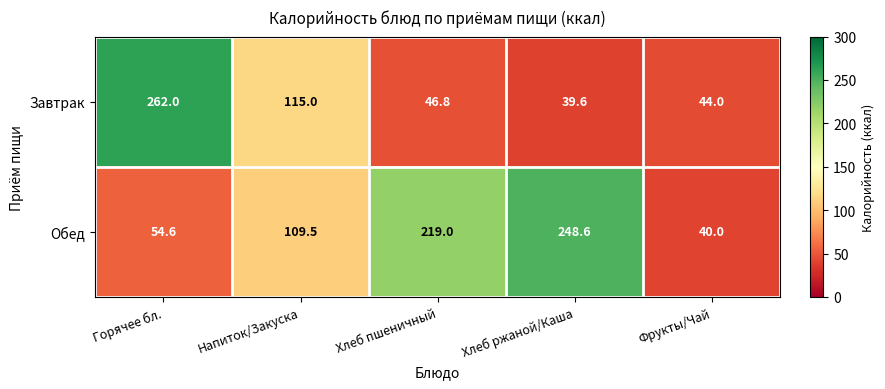

At Горячее бл., list the series in order from largest to smallest.

Завтрак, Обед